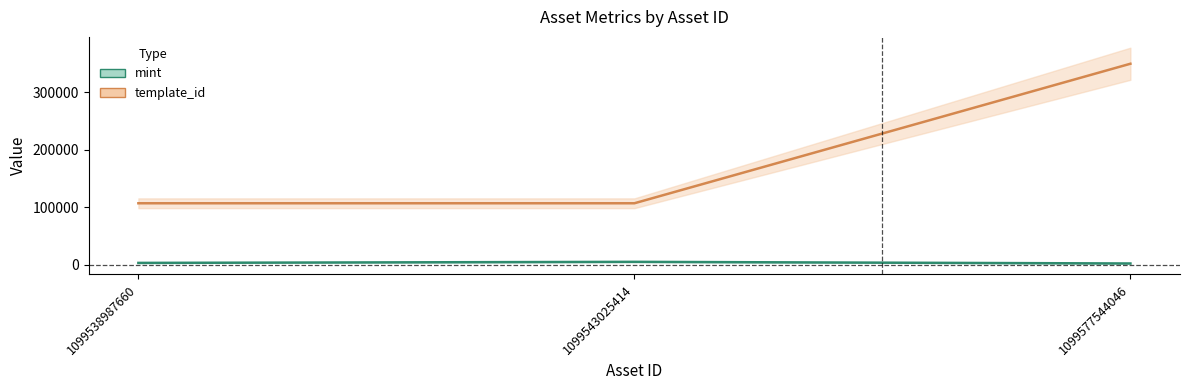

What is the spread (max minus min) of values at 1099577544046?

347709